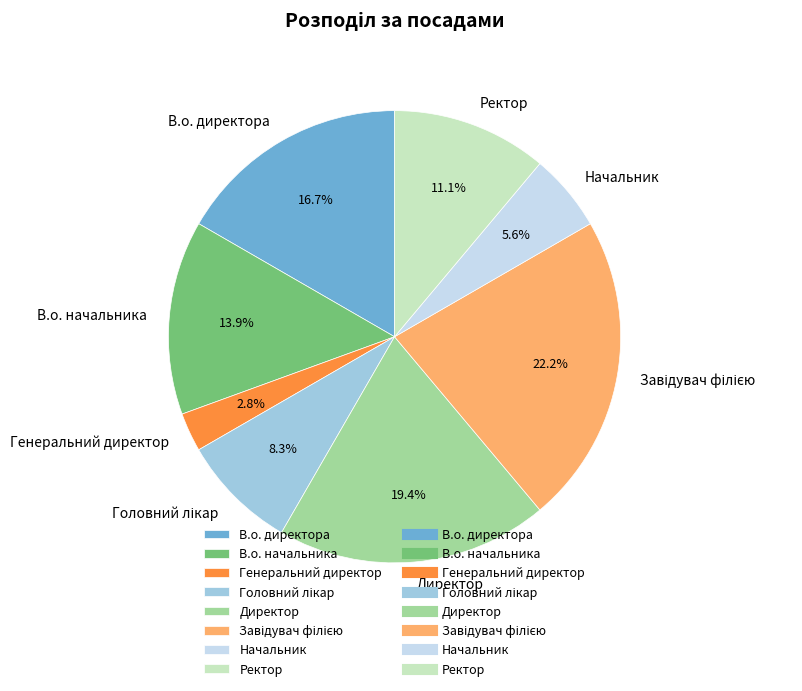

Is there a majority slice in this chart?

No